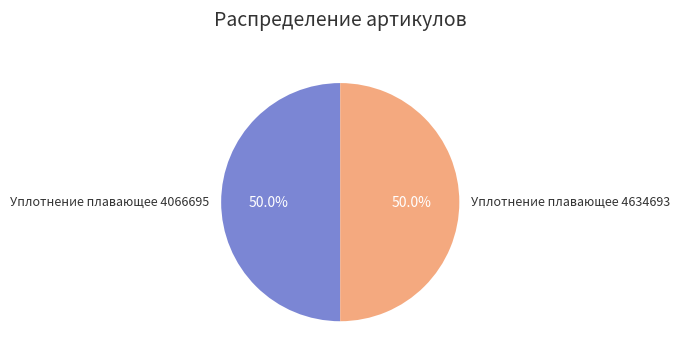

What percentage is the Уплотнение плавающее 4066695 slice, to the nearest percent?

50%